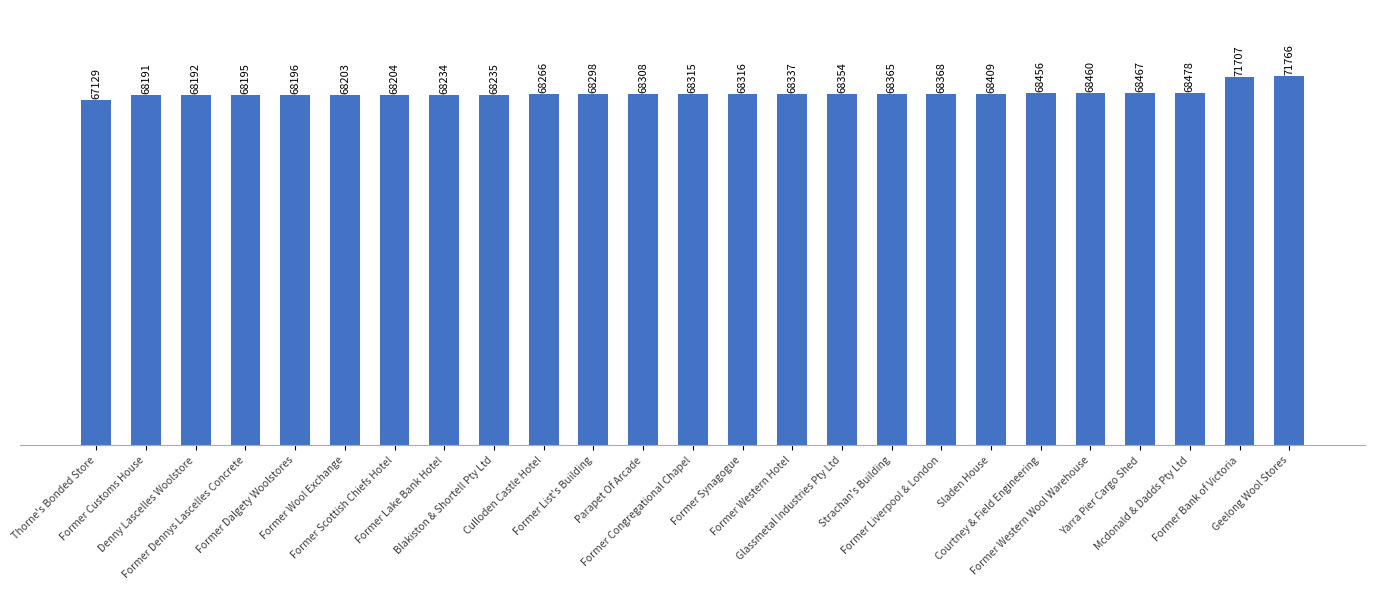

What is the label of the 25th bar from the right?

Thorne's Bonded Store